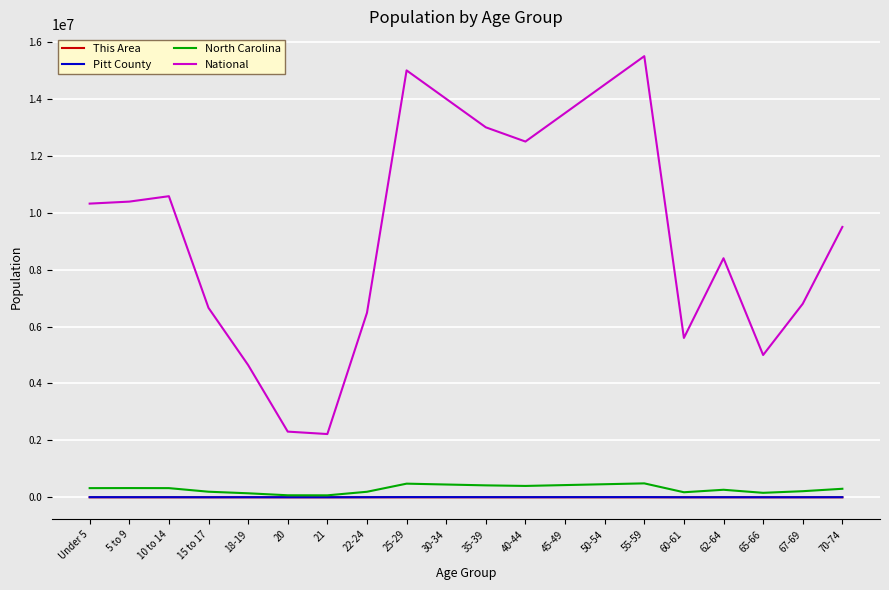

Between 22-24 and 35-39, which series saw the biggest shift?

National